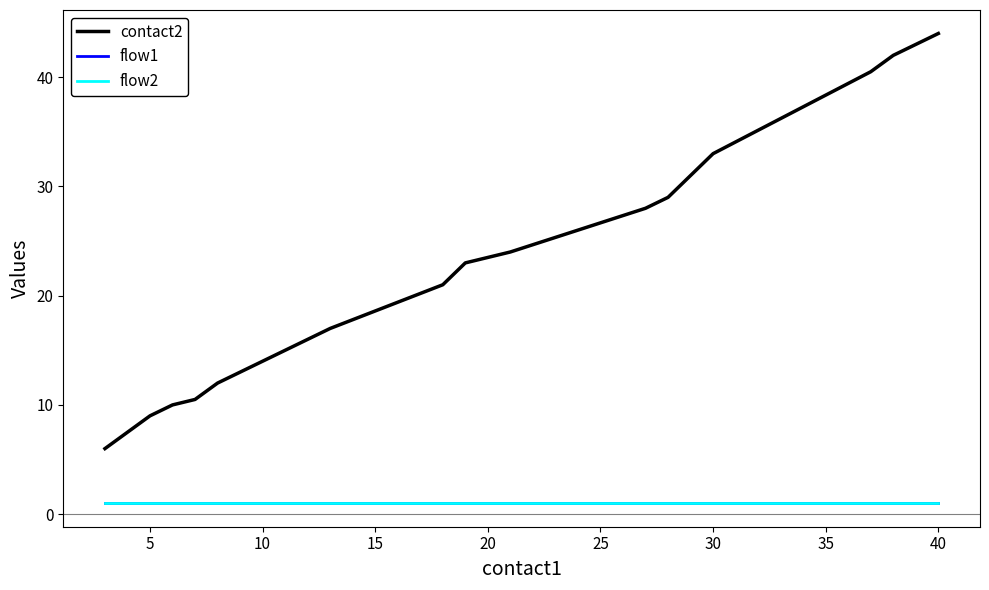

List the series in order of their peak value, highest first.

contact2, flow1, flow2